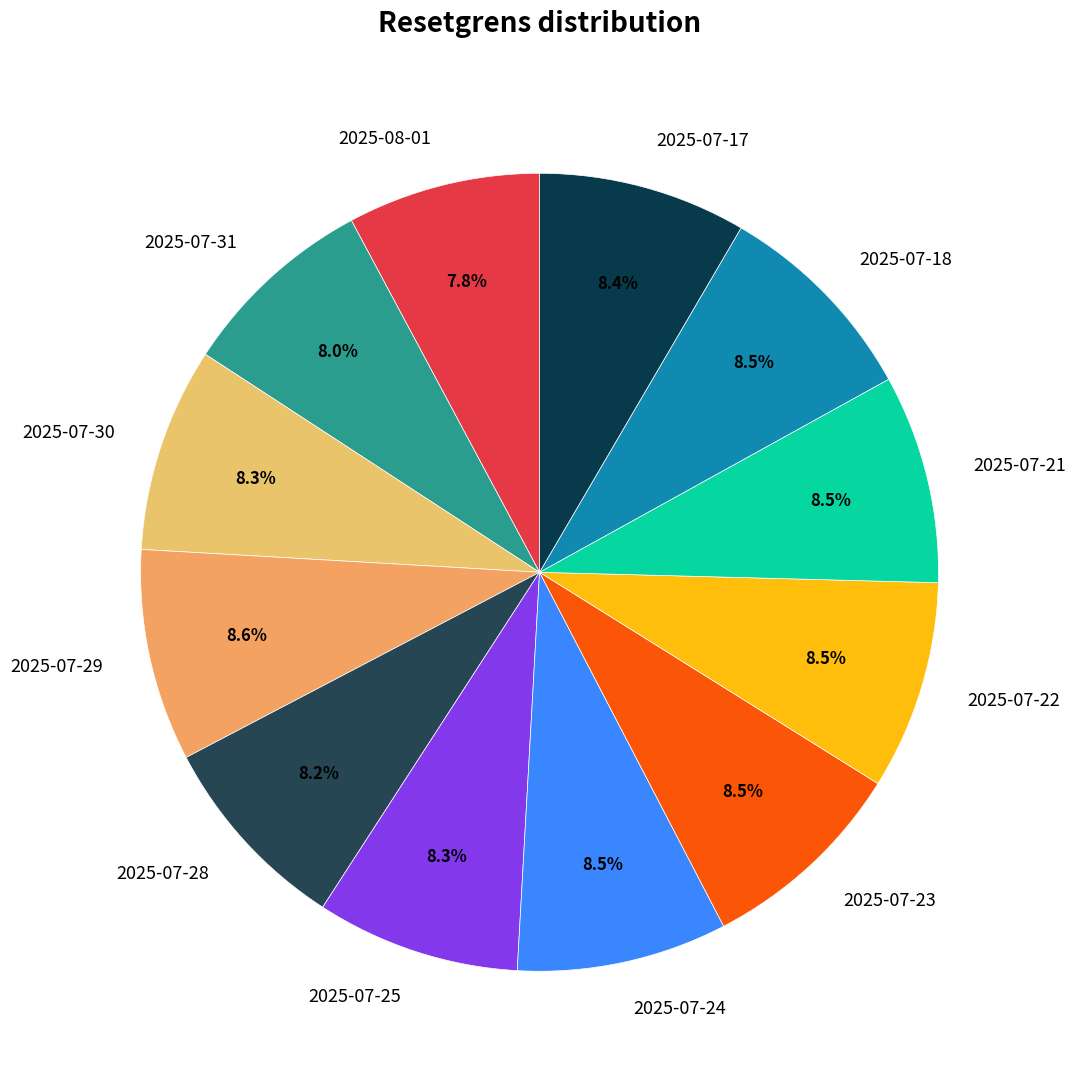

What portion of the pie excludes 2025-07-25?

91.7%